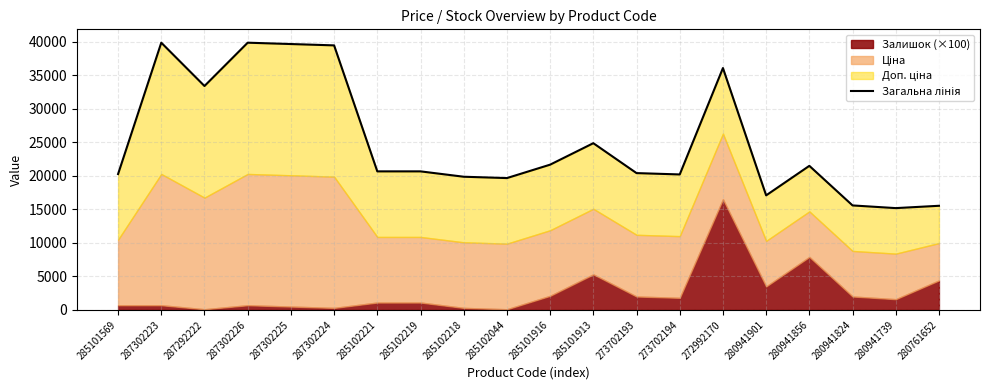

The value at 285102218 is 35613.6. True or false?

False